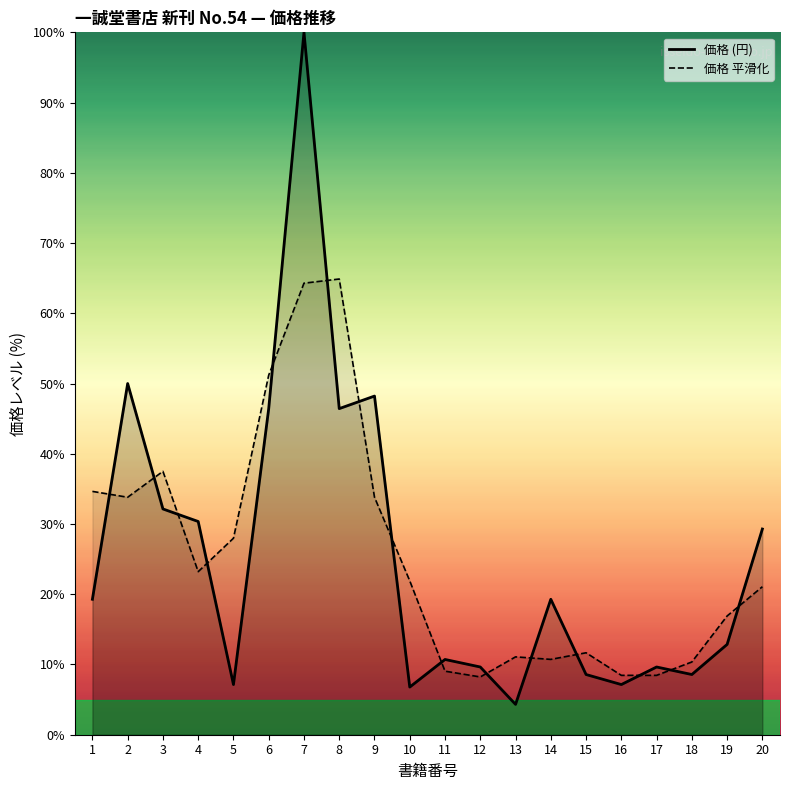

What is the value of the 価格 平滑化 point at the 7th from the left?

64.3